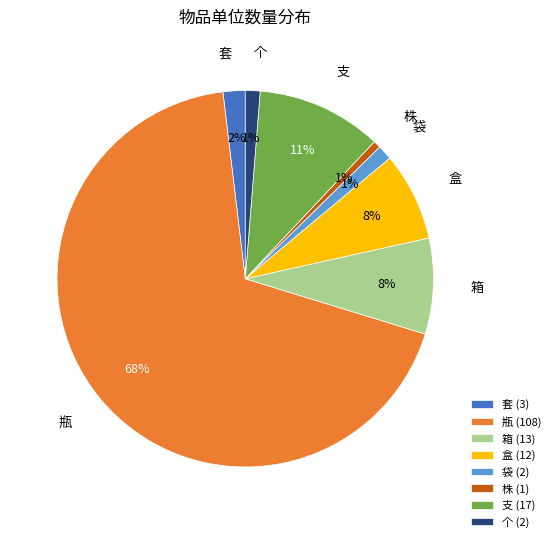

Which has a higher value, 个 or 套?

套